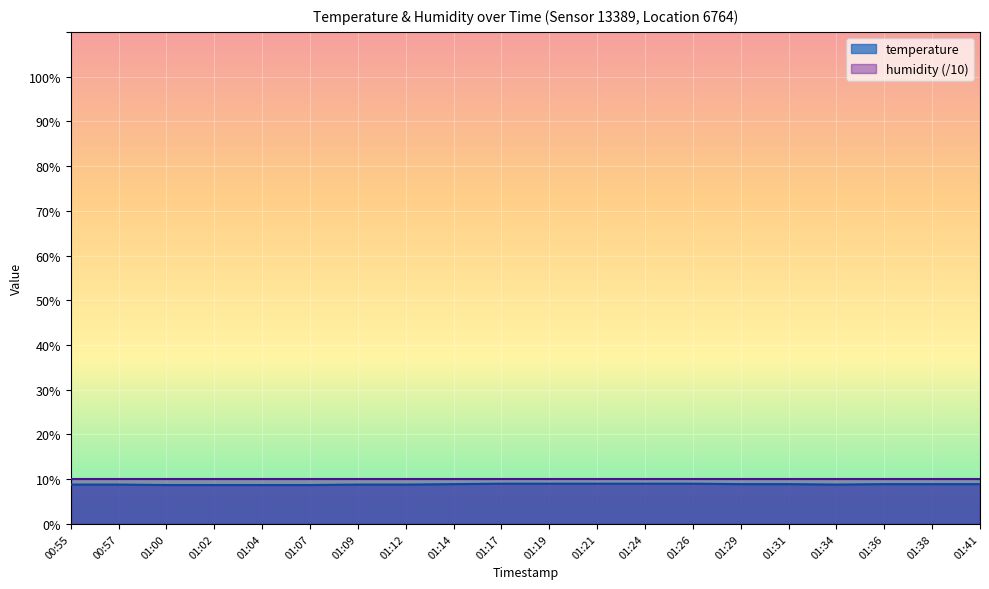

Reading left to right, list all the values displayed in this chart.

00:55=8.8	00:57=8.8	01:00=8.7	01:02=8.7	01:04=8.7	01:07=8.7	01:09=8.8	01:12=8.8	01:14=8.9	01:17=9.0	01:19=9.0	01:21=9.0	01:24=9.0	01:26=9.0	01:29=8.9	01:31=8.9	01:34=8.8	01:36=8.9	01:38=8.9	01:41=8.9